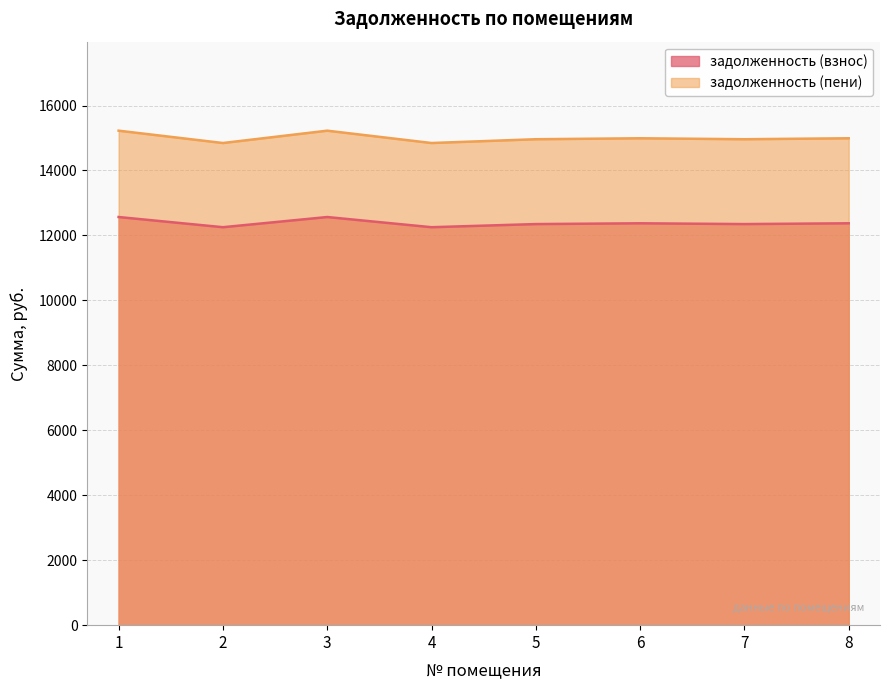

How many interior local peaks does the задолженность (взнос) series have?

2